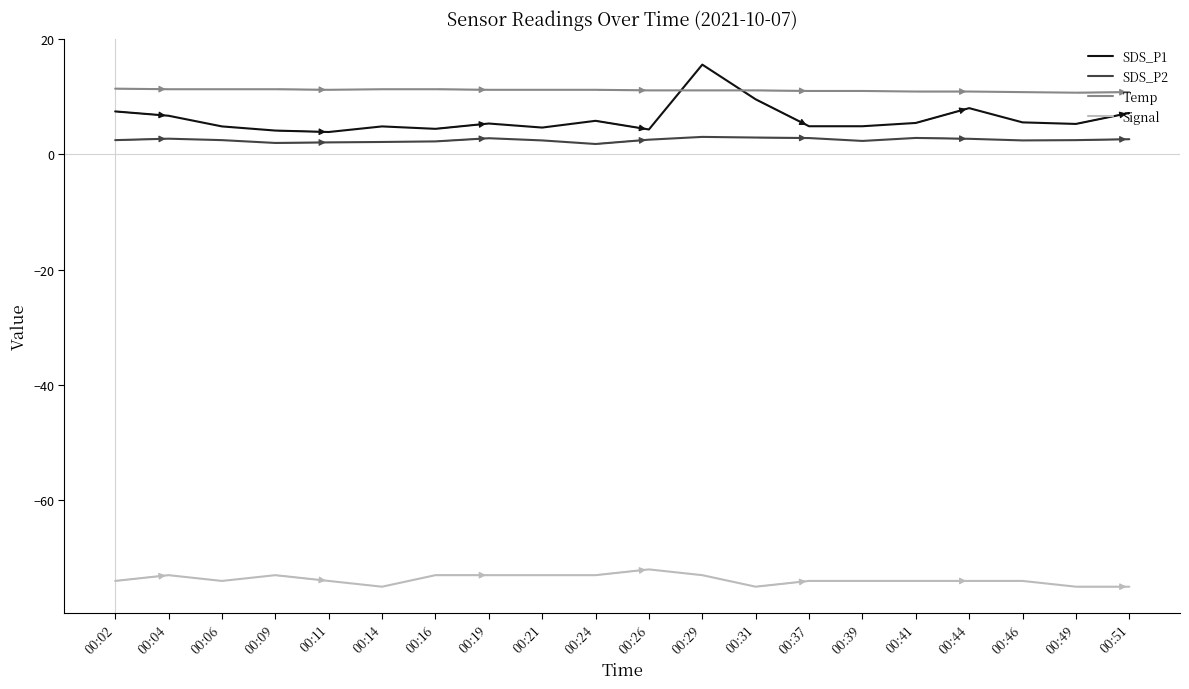

Which series has the widest spread of values?

SDS_P1